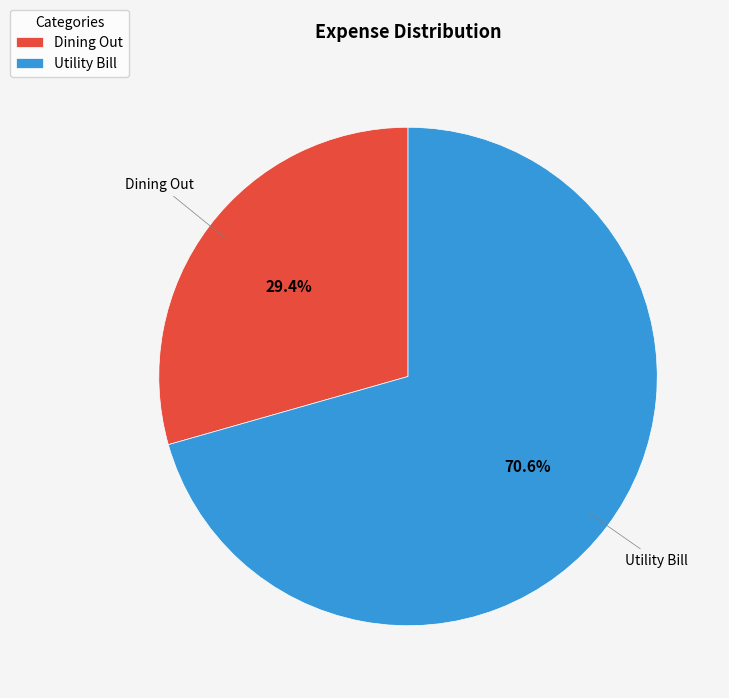

Is there a majority slice in this chart?

Yes